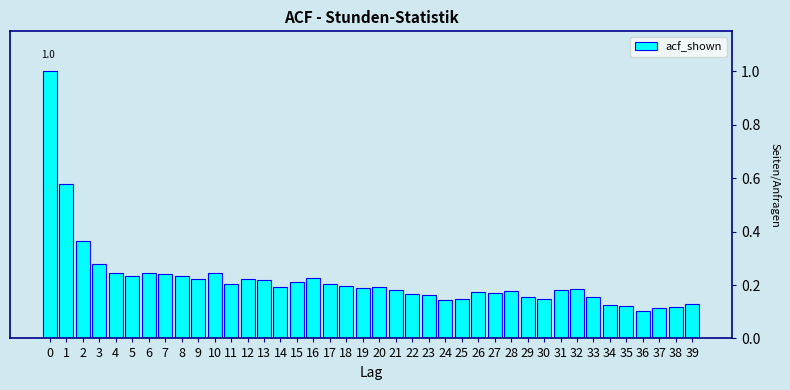

Which has a higher value, 21 or 36?

21